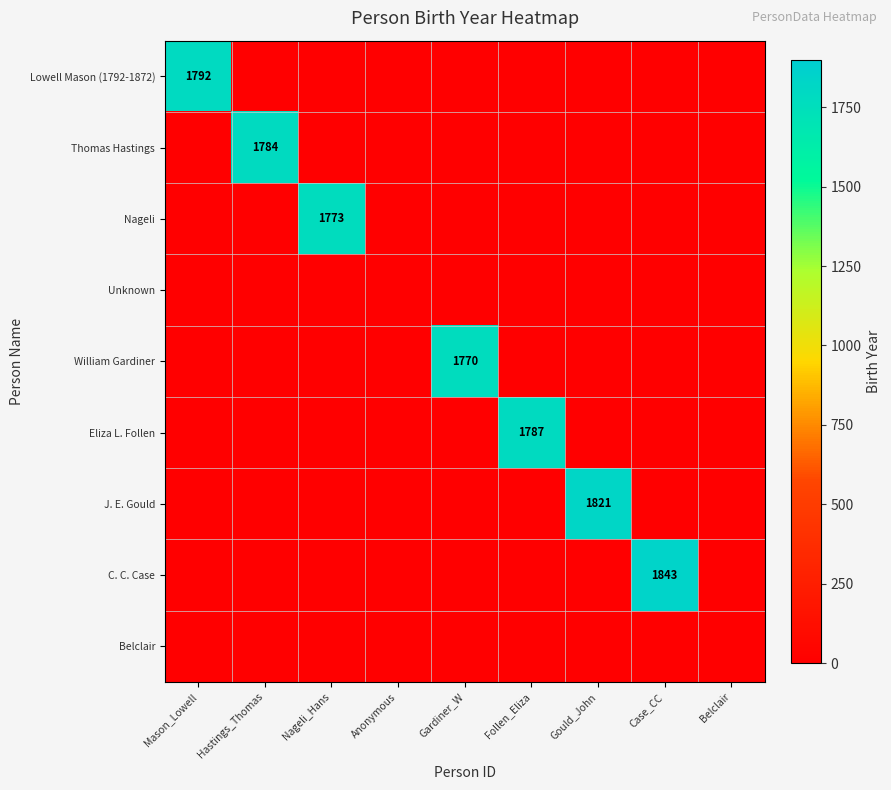

Is the value of William Gardiner at Gardiner_W greater than the value of Nageli at Nageli_Hans?

No